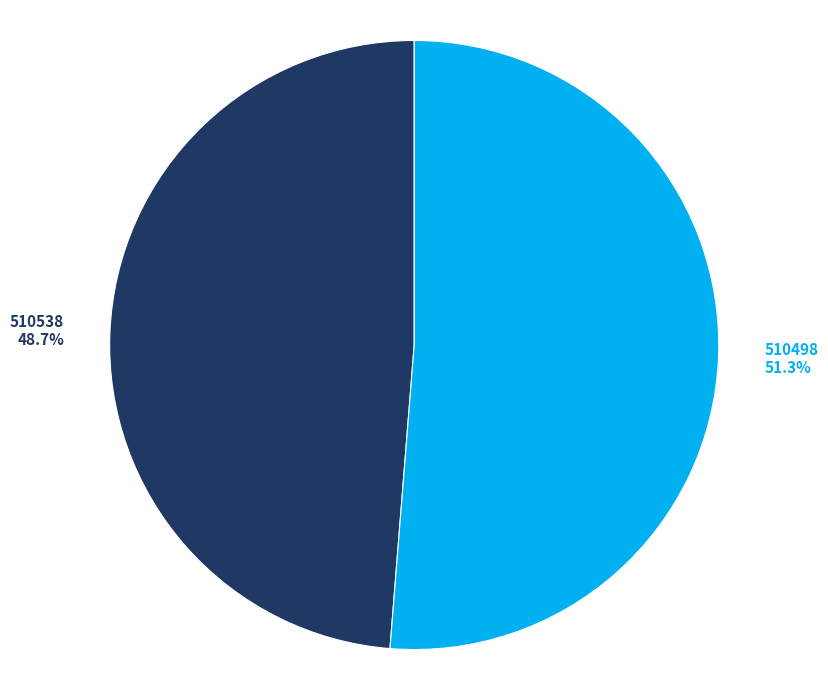

To the nearest percent, what percentage of the pie is 510498?

51%